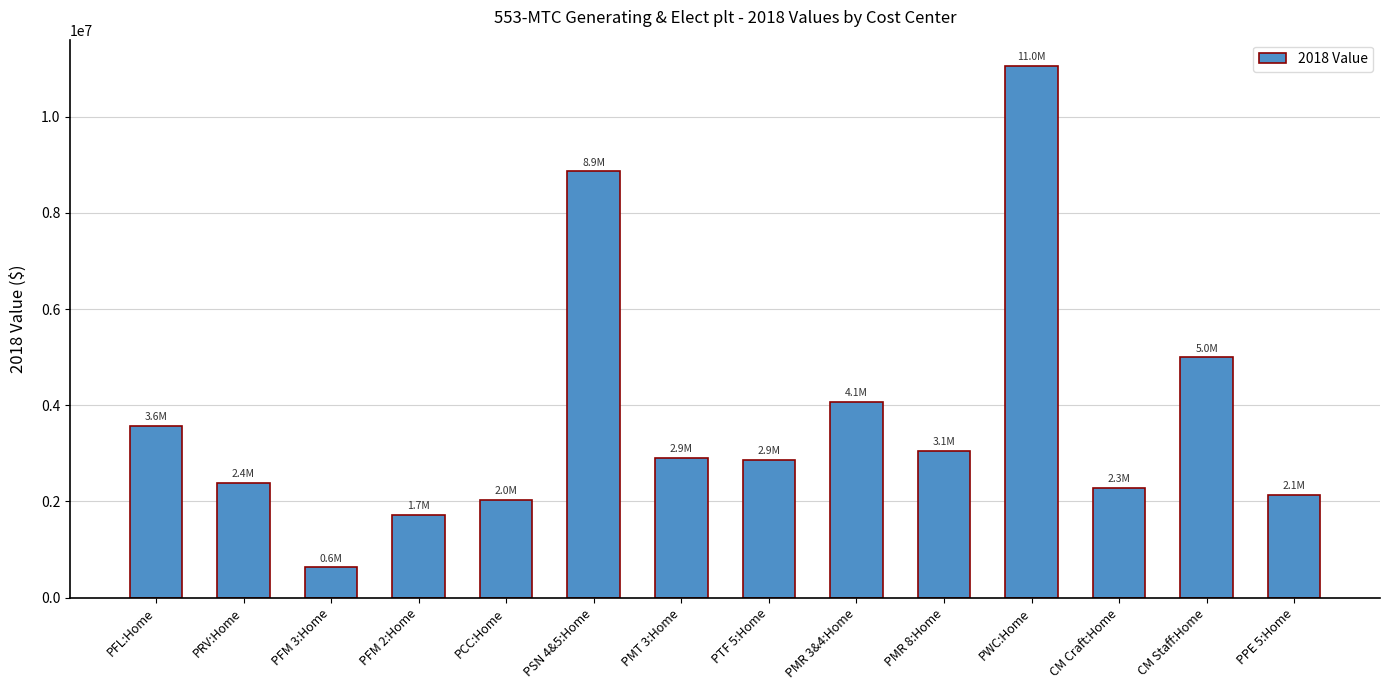

Which label corresponds to the largest value in the chart?

PWC:Home